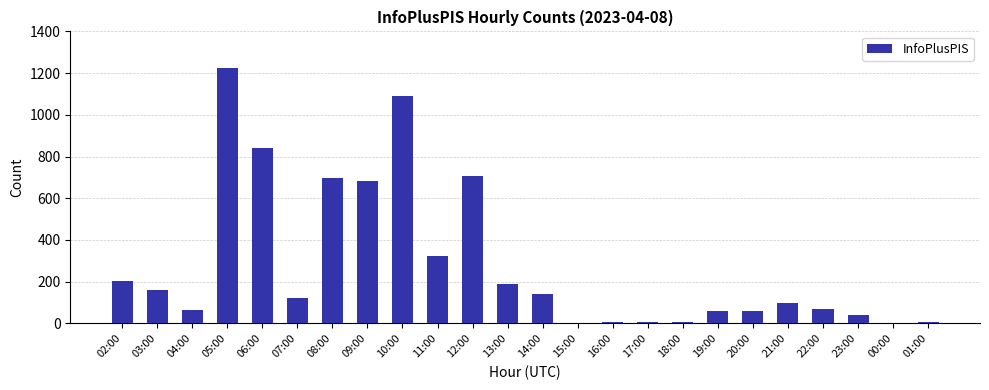

What is the maximum value shown in the chart?

1226